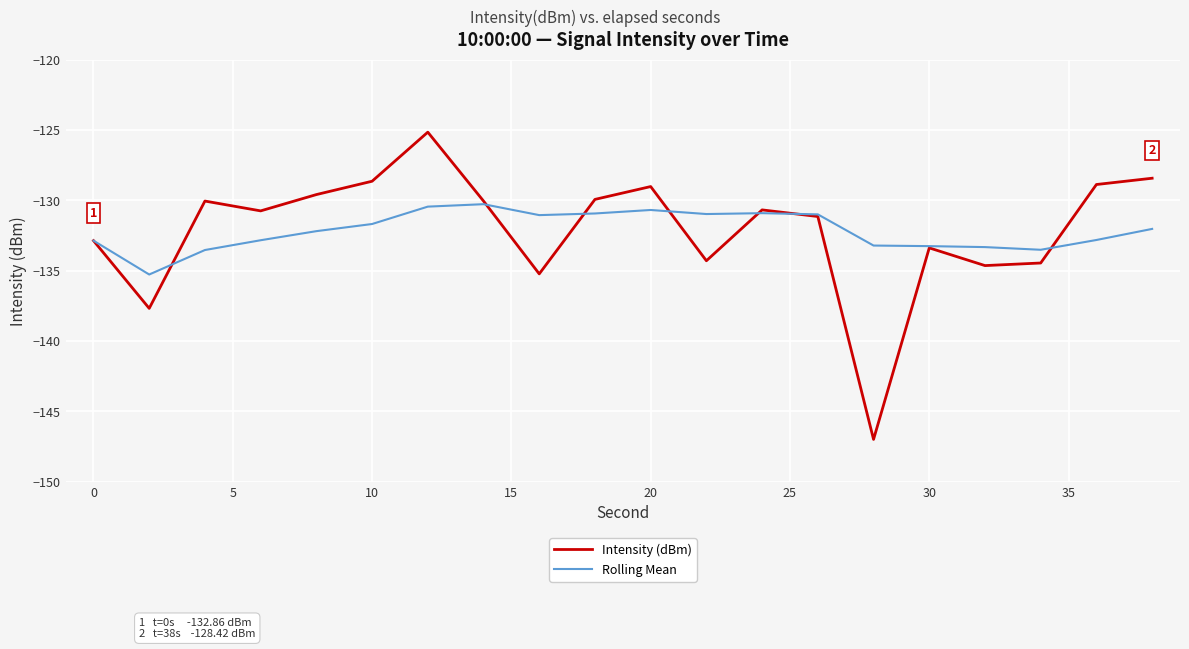

What is the minimum value shown in the chart?

-147.0